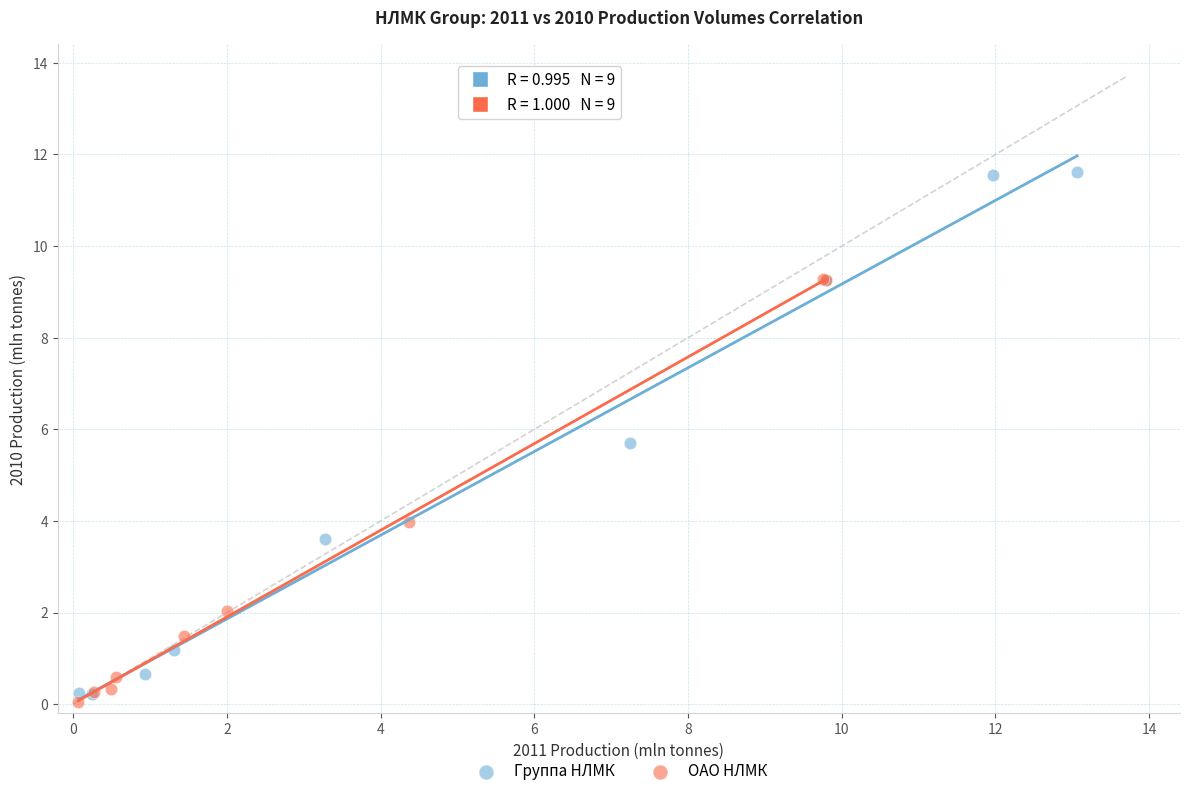

Which series has the largest Y range (max minus min)?

Группа НЛМК